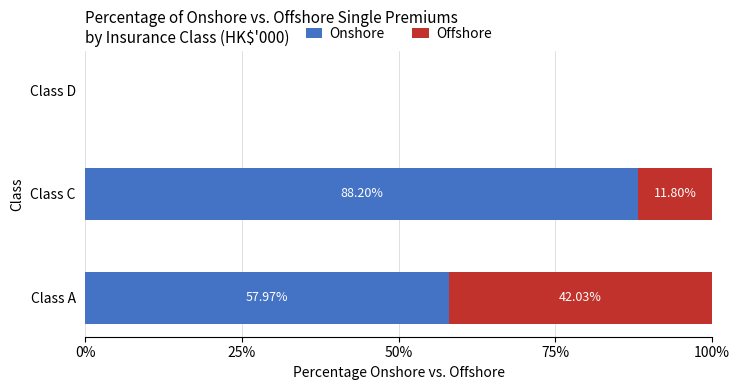

Where is Onshore nearest to the value 44?

Class A